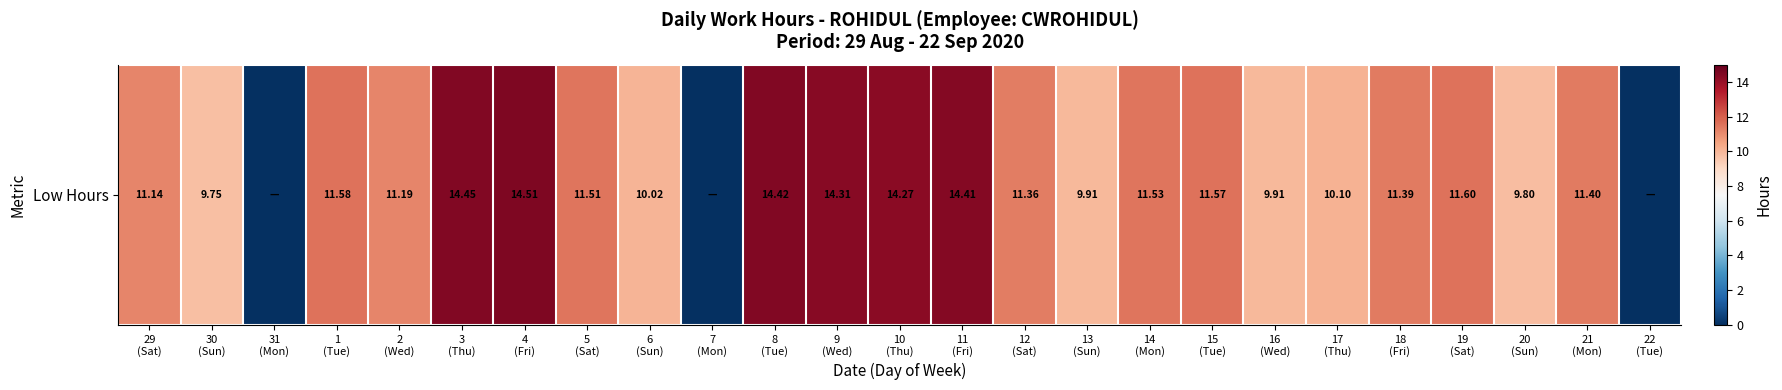

How many data points are less than 11?

9